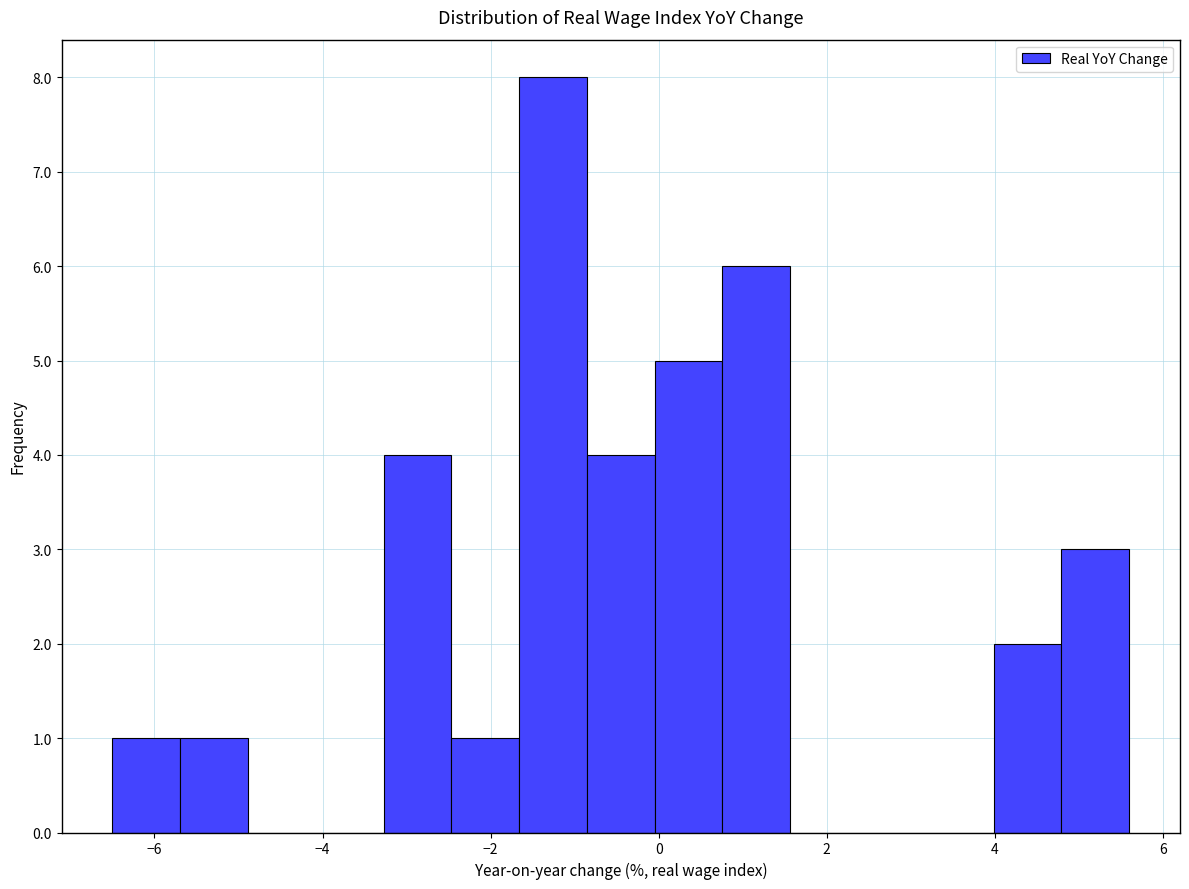

Reading left to right, transcribe this chart: for each bar, give the range it covers on the x-axis and its height. Neither the bar edges nor the heights are printed on the chart, so give them approximately, as read against the axes.

-6.4 to -5.6: 1
-5.6 to -4.8: 1
-4.8 to -4.0: 0
-4.0 to -3.2: 0
-3.2 to -2.4: 4
-2.4 to -1.6: 1
-1.6 to -0.8: 8
-0.8 to 0.0: 4
0.0 to 0.8: 5
0.8 to 1.6: 6
1.6 to 2.4: 0
2.4 to 3.2: 0
3.2 to 4.0: 0
4.0 to 4.8: 2
4.8 to 5.6: 3